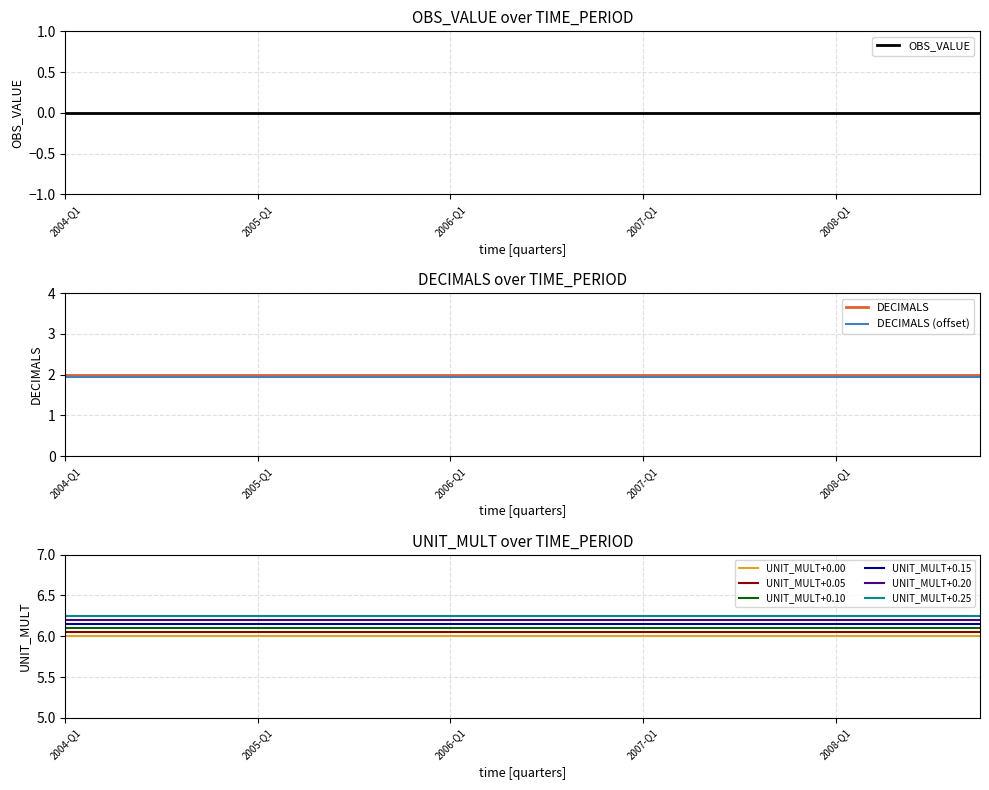

At how many categories does at least one series exceed 2?

20